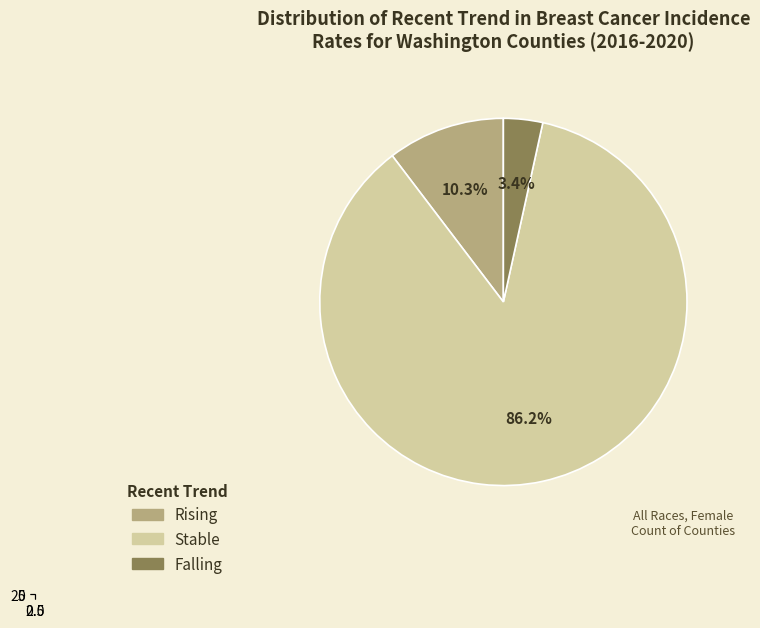

What is the largest slice in the pie chart?

stable